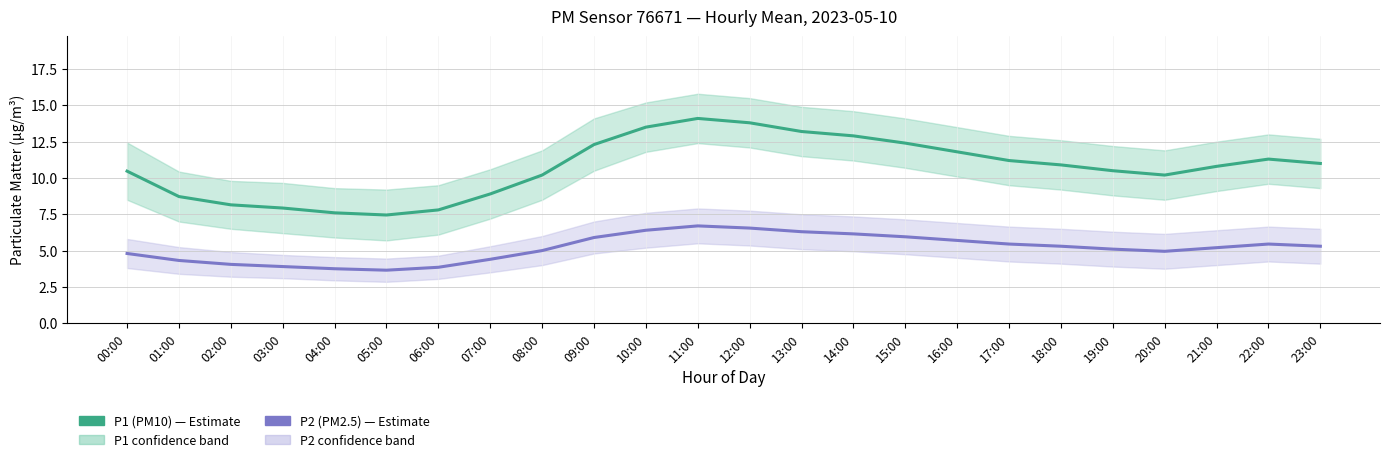

Where is the first local minimum for P1 (PM10) — Estimate?

05:00